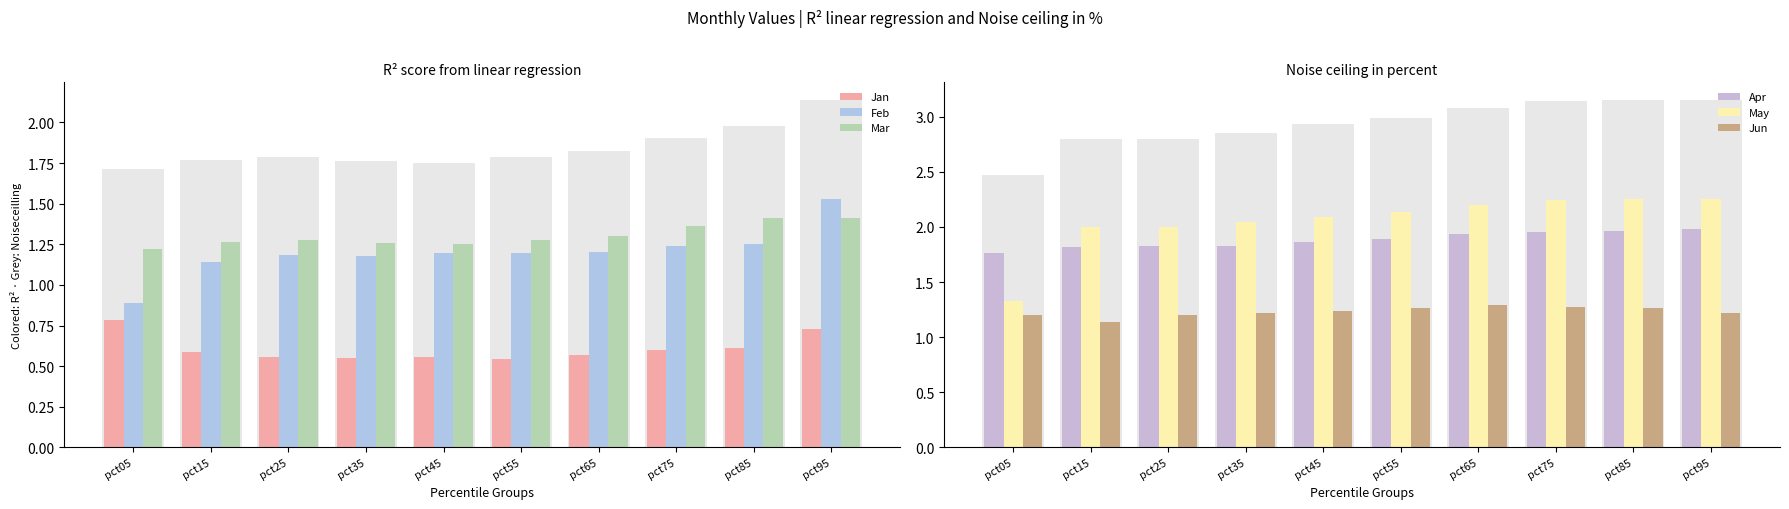

What are all the series names shown in the legend?

Jan, Feb, Mar, Apr, May, Jun